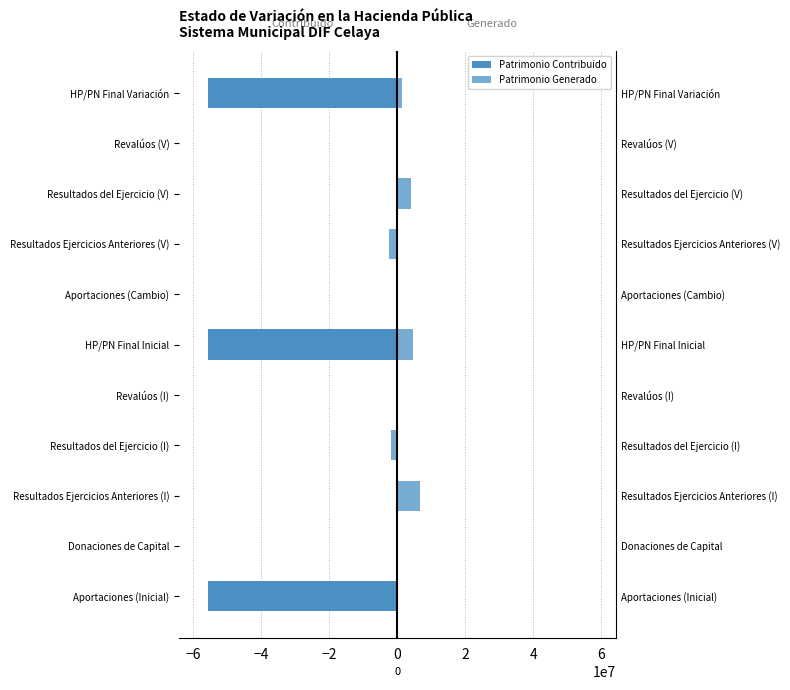

At how many categories does at least one series exceed 2557993?

3